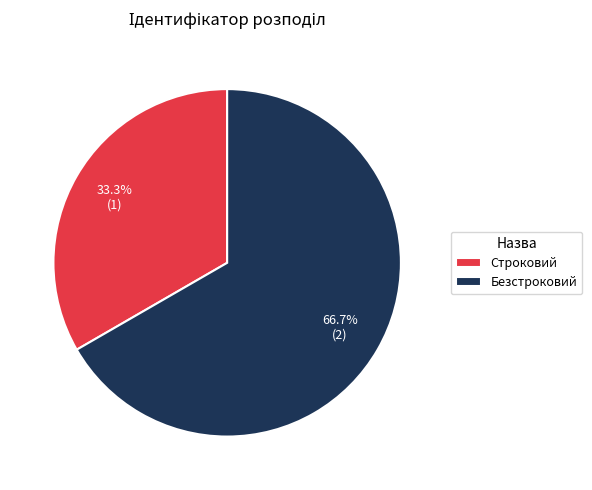

How many segments does this pie chart have?

2